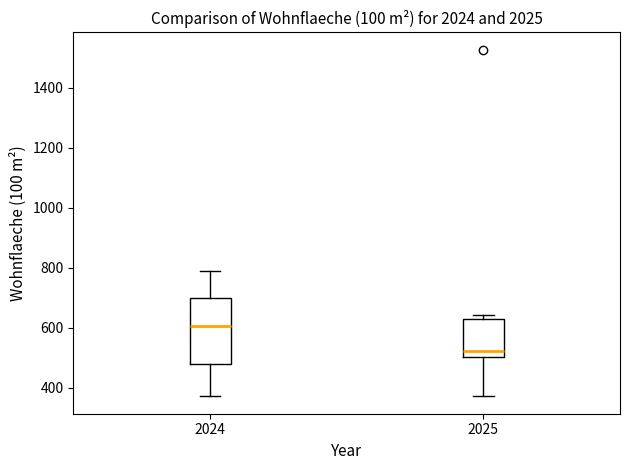

Comparing the boxes themselves (not the whiskers), which one is the tallest?

2024